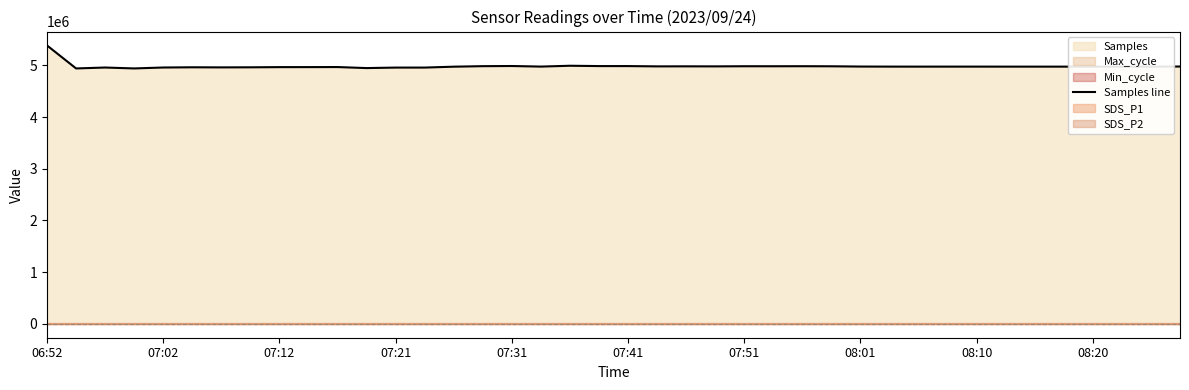

What is the difference between the maximum and minimum values?

444364